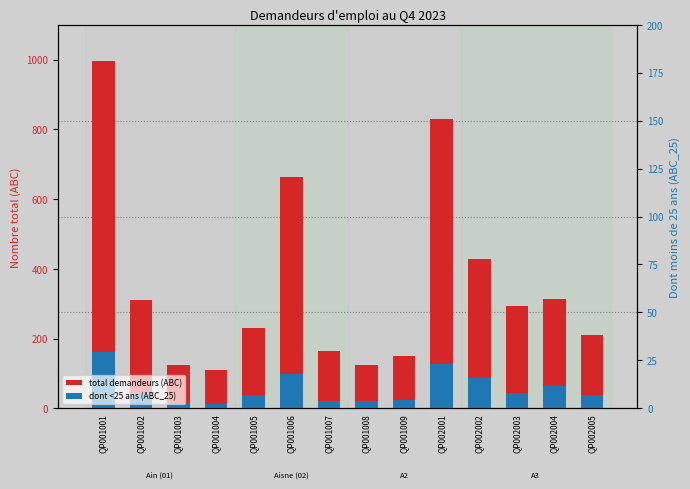

Which has a higher value, QP001006 or QP002002?

QP001006